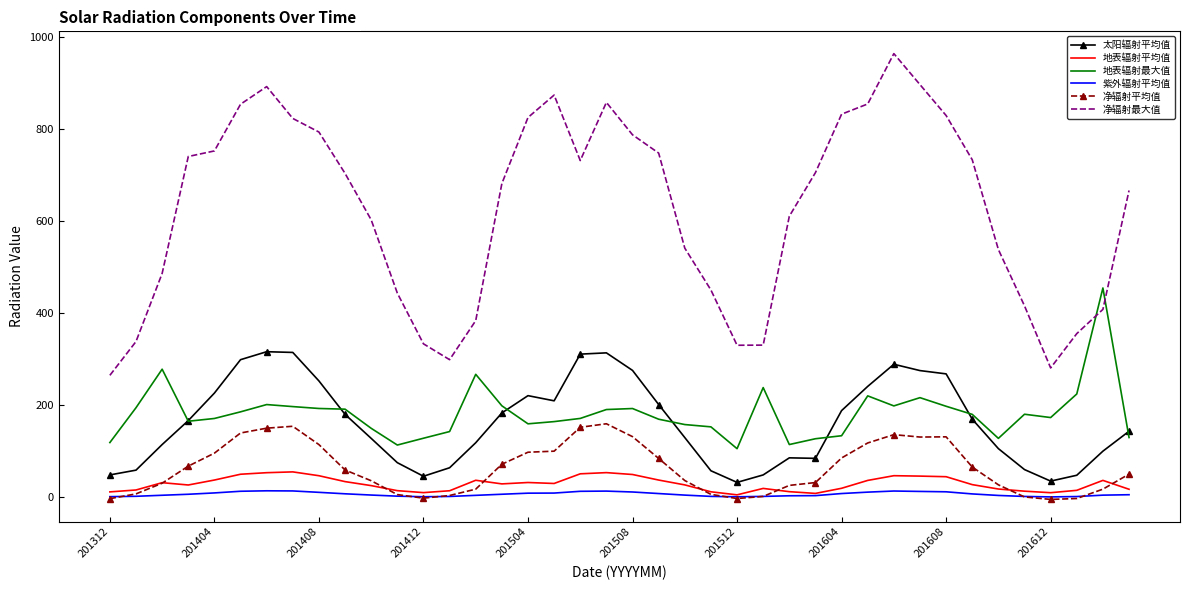

Which series has the largest total across all categories?

净辐射最大值